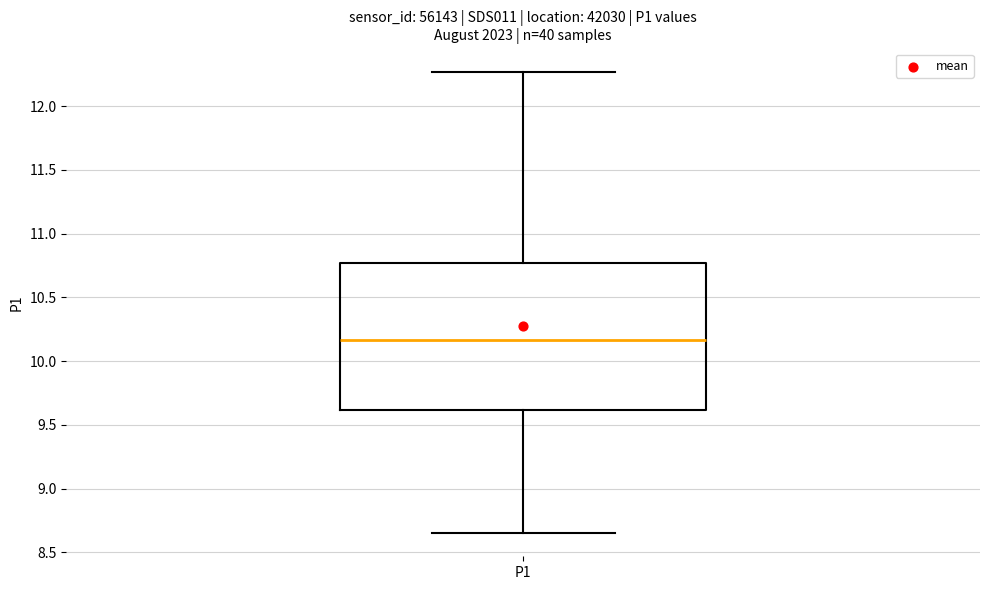

Where is the lower edge of the box for P1 on the y-axis? The values are not printed on the chart, so give them approximately, as read against the axis.

9.60